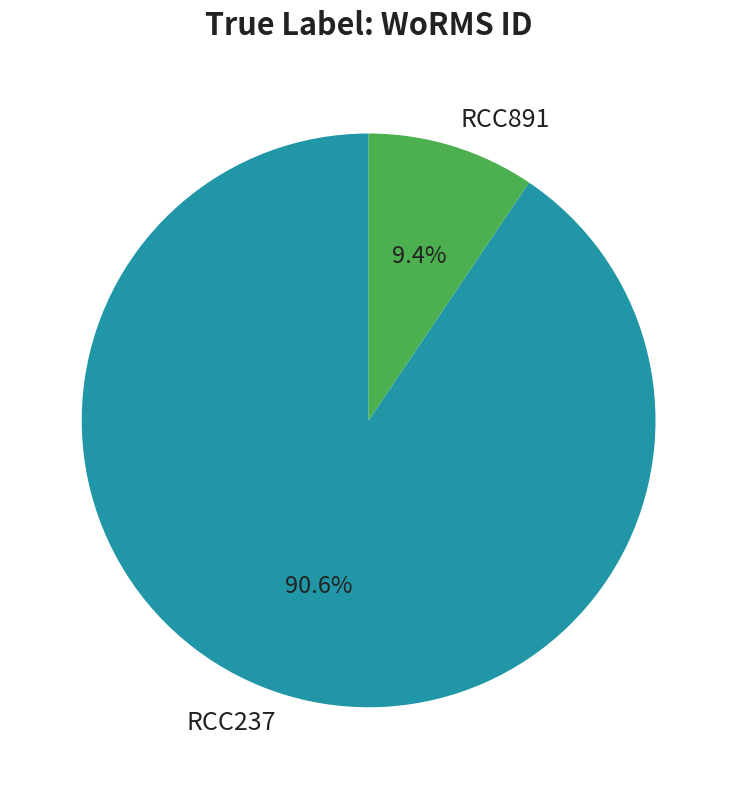

What is the majority slice?

RCC237